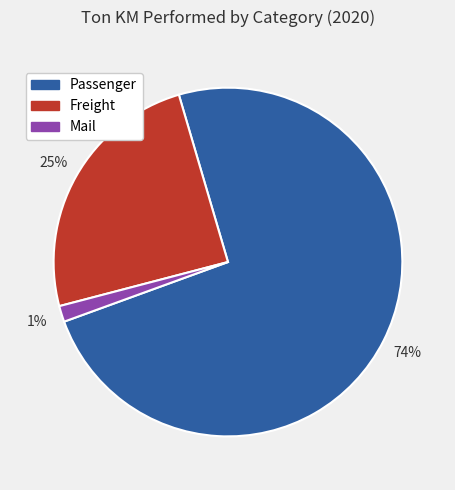

Which slice is the largest?

Passenger